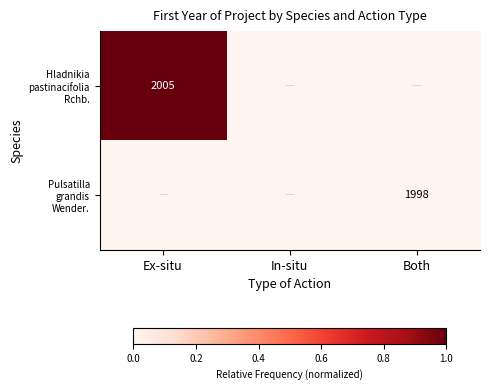

What is the spread (max minus min) of values at Ex-situ?

1